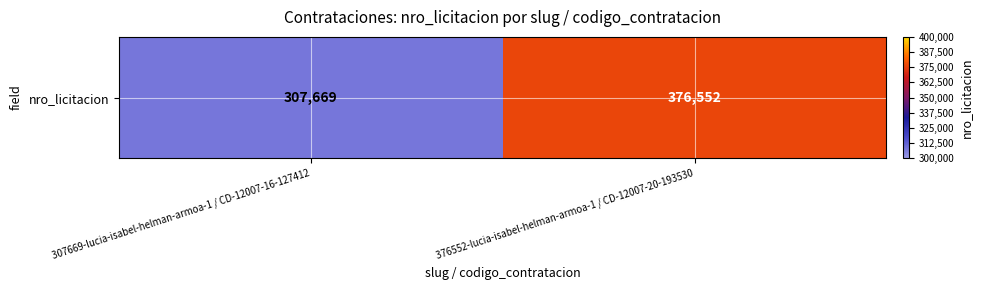

How many series are shown in this chart?

1